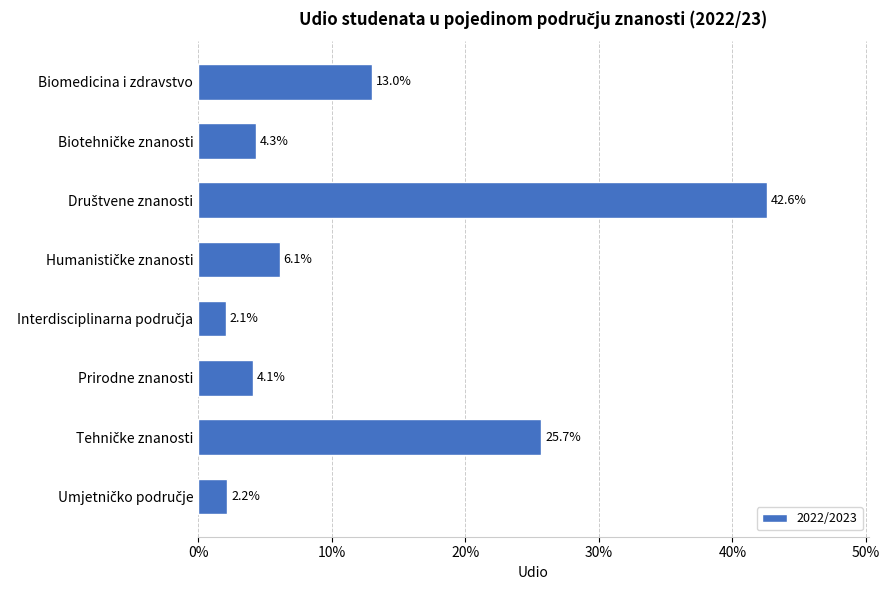

Does the chart contain any negative values?

No